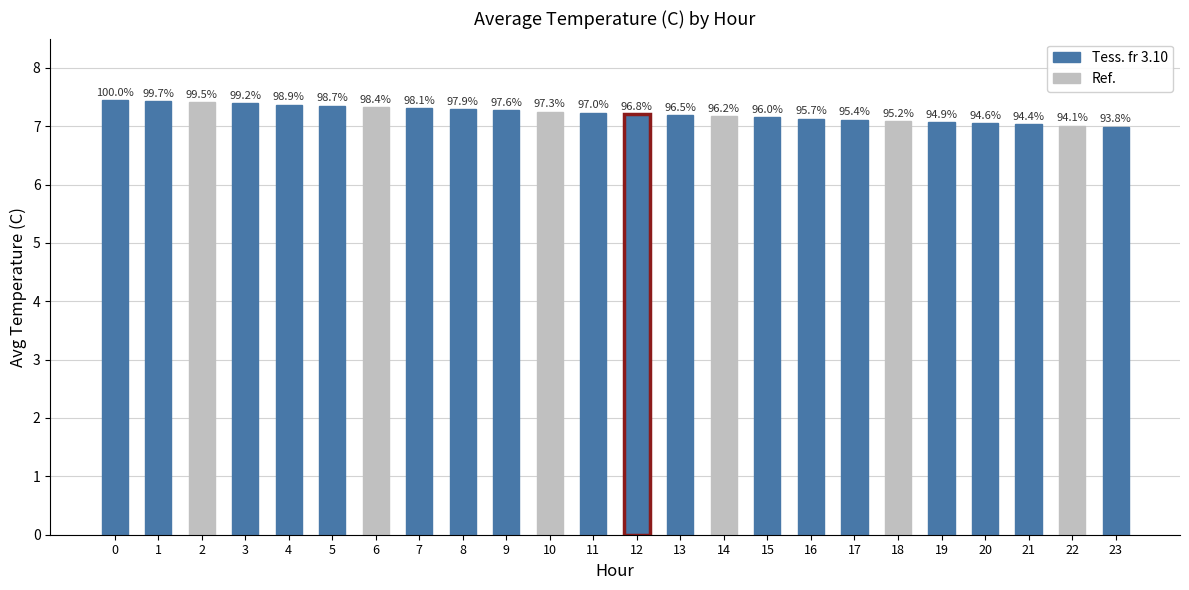

Where is the data nearest to the value 7?

22